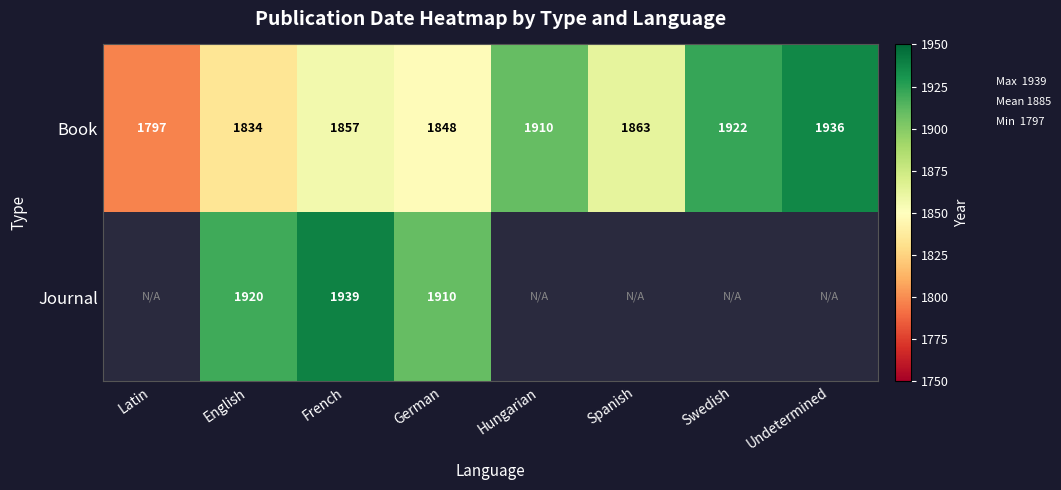

At French, list the series in order from smallest to largest.

Book, Journal